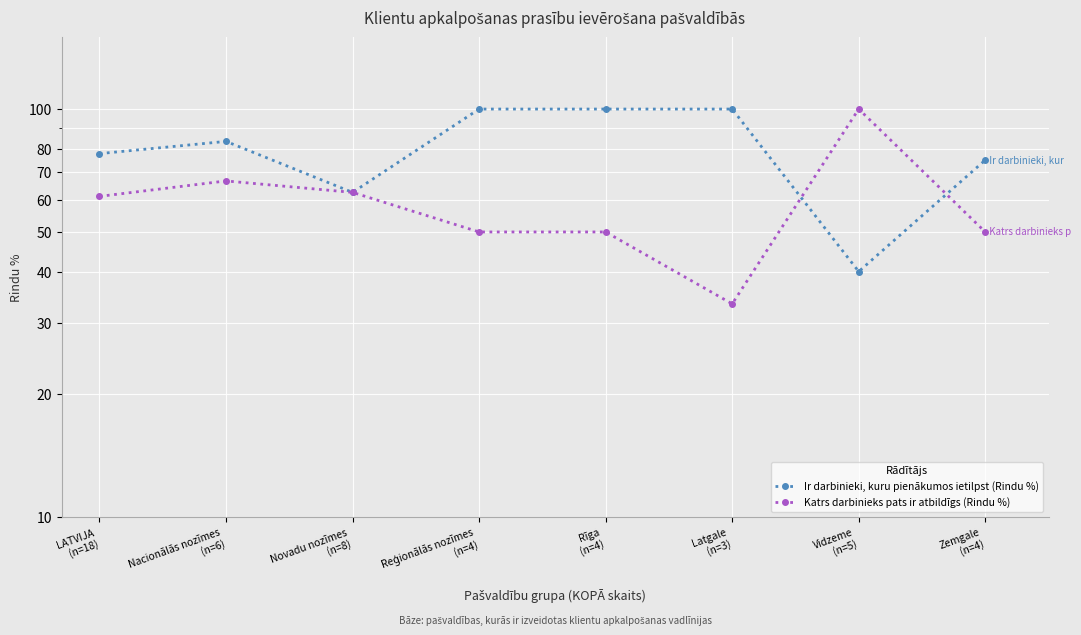

Where is the first local maximum for Katrs darbinieks pats ir atbildīgs (Rindu %)?

Nacionālās nozīmes
(n=6)